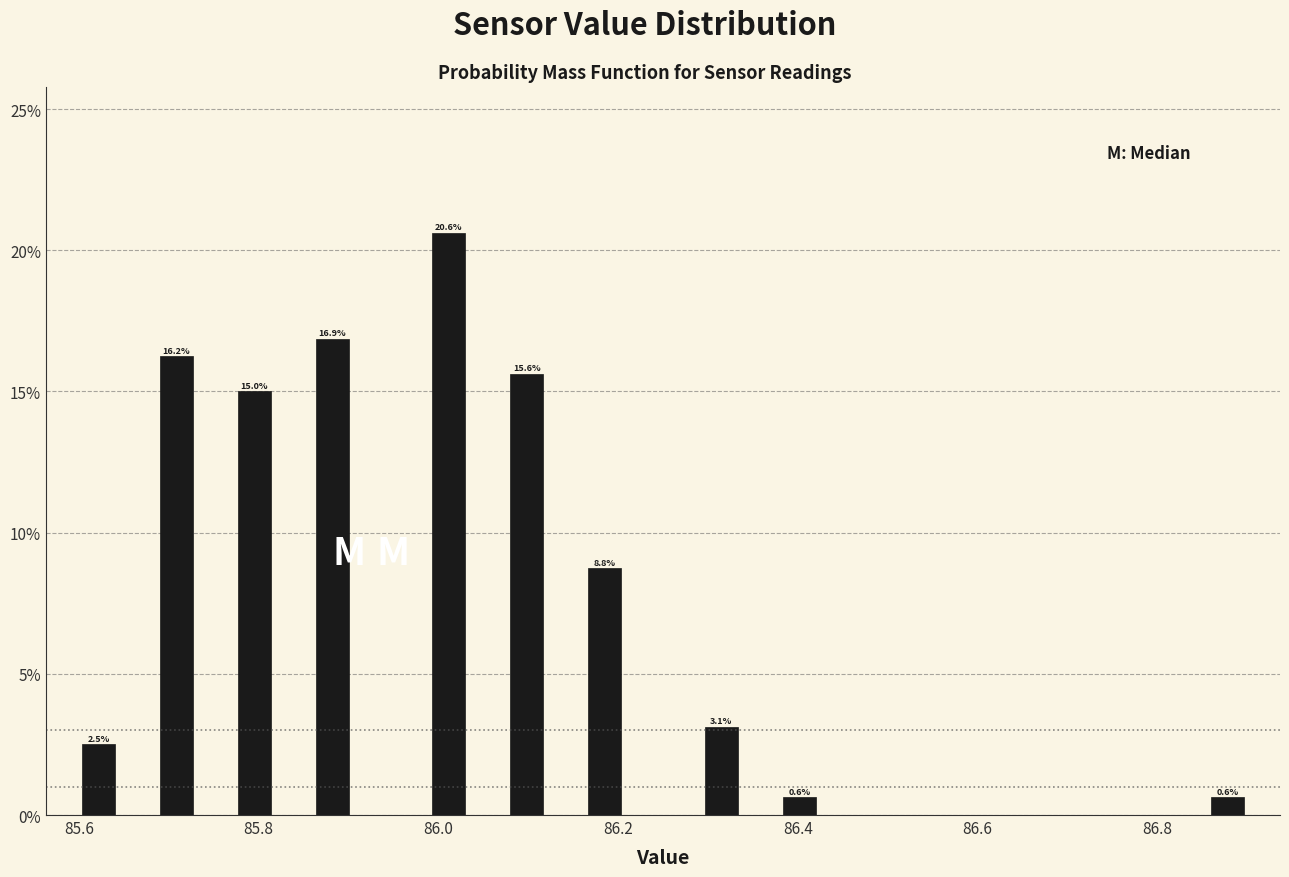

Around what value on the x-axis is the tallest bar? Give the approximate position of its centre, as read against the axis.

86.02